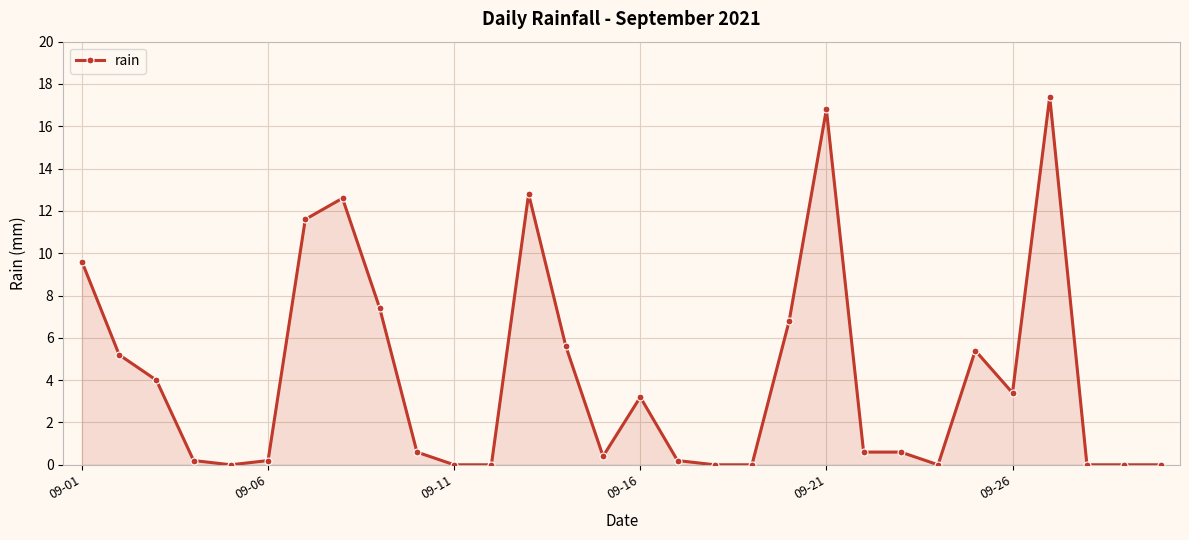

What is the value of the 3rd point from the left?

4.0